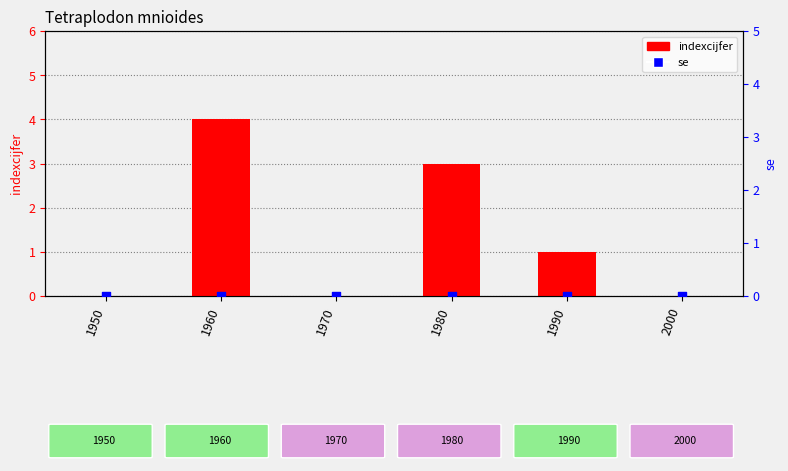

Which series reaches the minimum Y coordinate?

indexcijfer